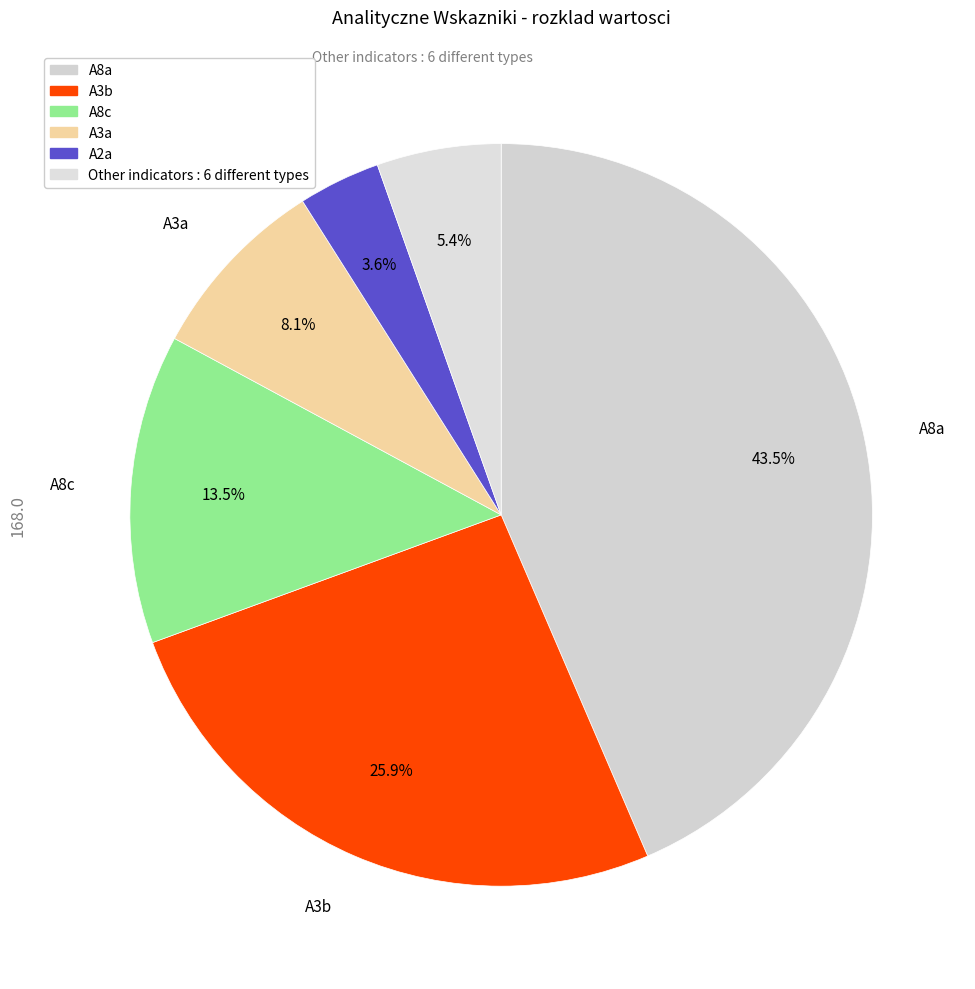

Count the number of slices in the pie.

6